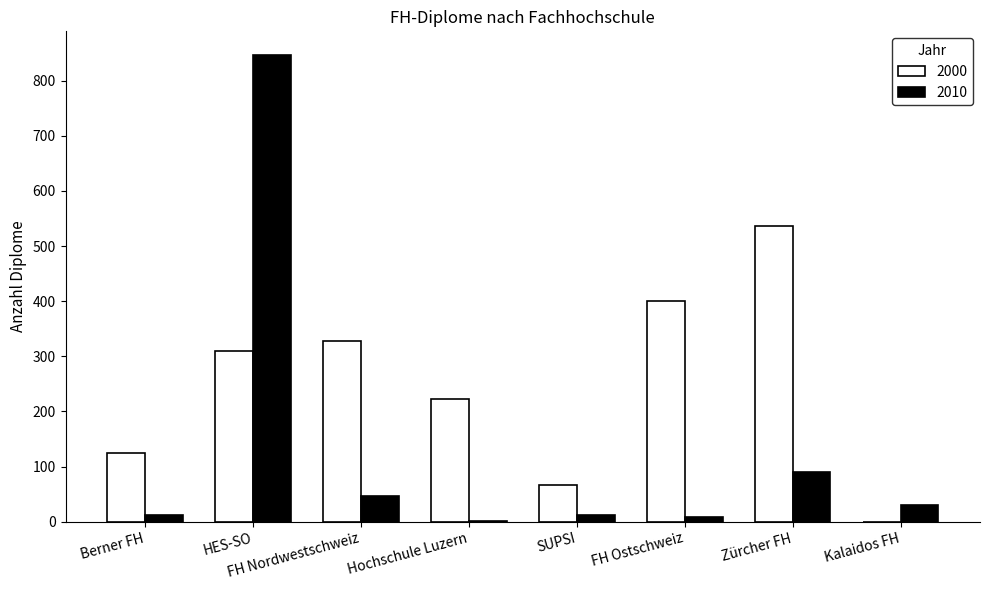

What is the sum of all 2010 values?

1050